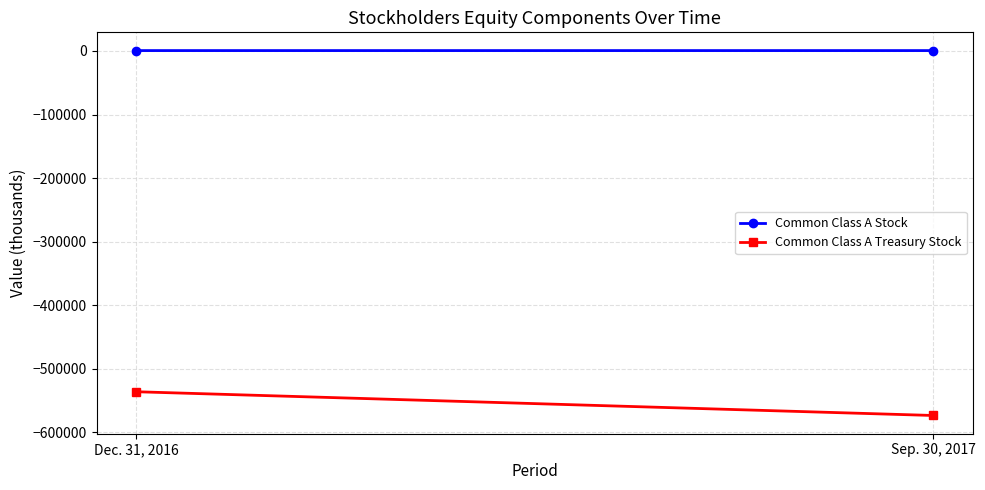

Rank the series at Sep. 30, 2017 from highest to lowest value.

Common Class A Stock, Common Class A Treasury Stock